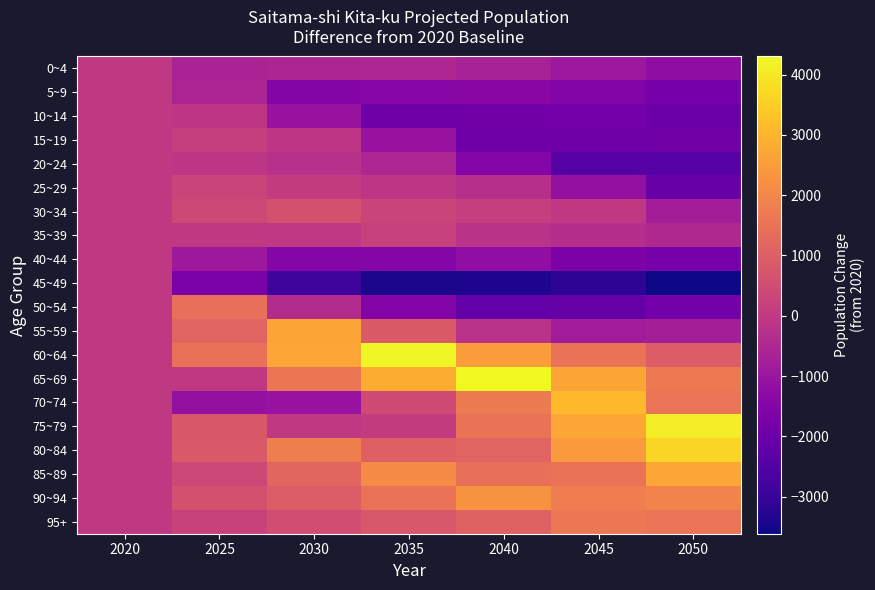

Reading right to left, what are all the values shown in this chart?

0~4: 2050=-1254	2045=-969	2040=-708	2035=-526	2030=-573	2025=-639	2020=0
5~9: 2050=-1790	2045=-1545	2040=-1379	2035=-1433	2030=-1493	2025=-588	2020=0
10~14: 2050=-1986	2045=-1823	2040=-1878	2035=-1936	2030=-1066	2025=-109	2020=0
15~19: 2050=-1855	2045=-1904	2040=-1945	2035=-1059	2030=-106	2025=154	2020=0
20~24: 2050=-2440	2045=-2432	2040=-1476	2035=-540	2030=-270	2025=-91	2020=0
25~29: 2050=-2083	2045=-1147	2040=-305	2035=-93	2030=66	2025=289	2020=0
30~34: 2050=-793	2045=-22	2040=151	2035=289	2030=651	2025=405	2020=0
35~39: 2050=-480	2045=-324	2040=-196	2035=209	2030=-32	2025=-13	2020=0
40~44: 2050=-1765	2045=-1639	2040=-1209	2035=-1454	2030=-1459	2025=-930	2020=0
45~49: 2050=-3617	2045=-3175	2040=-3424	2035=-3441	2030=-2875	2025=-1687	2020=0
50~54: 2050=-1851	2045=-2108	2040=-2136	2035=-1545	2030=-373	2025=1454	2020=0
55~59: 2050=-762	2045=-809	2040=-227	2035=898	2030=2675	2025=1133	2020=0
60~64: 2050=940	2045=1488	2040=2536	2035=4218	2030=2743	2025=1467	2020=0
65~69: 2050=1678	2045=2678	2040=4302	2035=2858	2030=1588	2025=-20	2020=0
70~74: 2050=1569	2045=3108	2040=1707	2035=461	2030=-1078	2025=-1152	2020=0
75~79: 2050=4107	2045=2754	2040=1534	2035=73	2030=-6	2025=829	2020=0
80~84: 2050=3643	2045=2472	2040=1120	2035=1035	2030=1820	2025=840	2020=0
85~89: 2050=2711	2045=1548	2040=1440	2035=2118	2030=1191	2025=399	2020=0
90~94: 2050=1921	2045=1785	2040=2280	2035=1509	2030=951	2025=626	2020=0
95+: 2050=1552	2045=1623	2040=1110	2035=786	2030=542	2025=241	2020=0